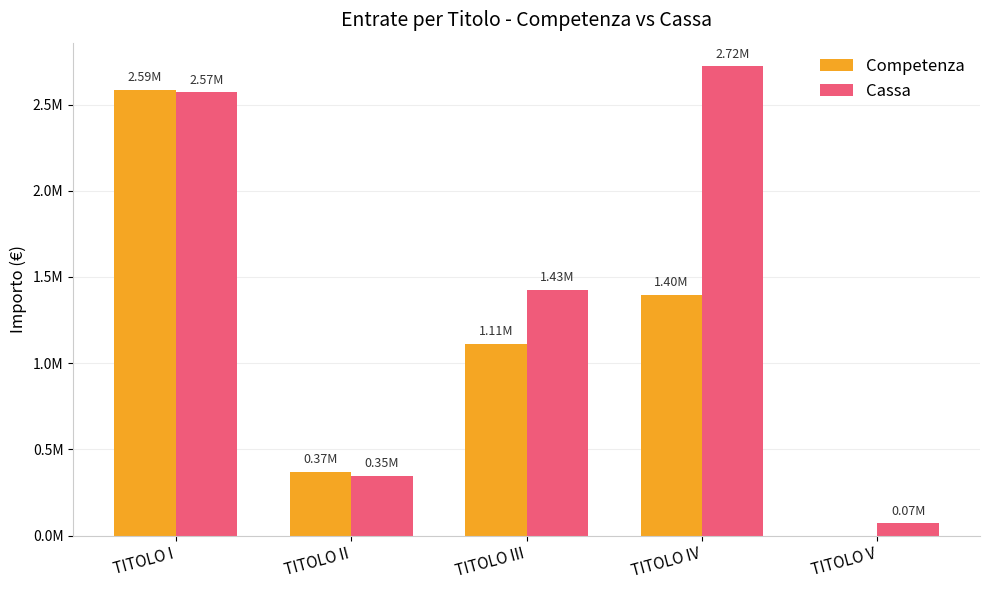

What is the label of the 1st bar from the left?

TITOLO I